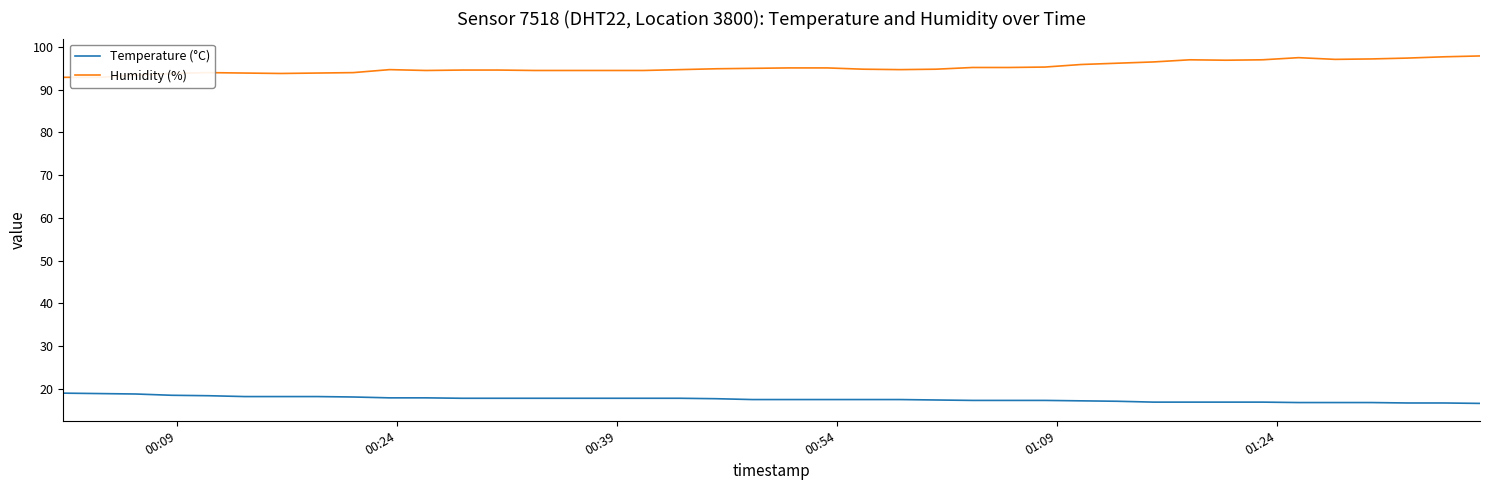

True or false: Temperature (°C) and Humidity (%) intersect in this chart.

False